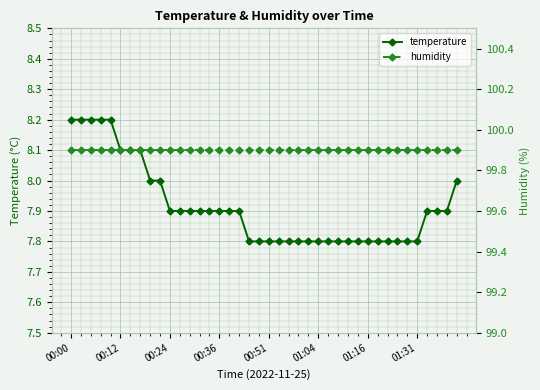

True or false: temperature and humidity cross at least once.

False